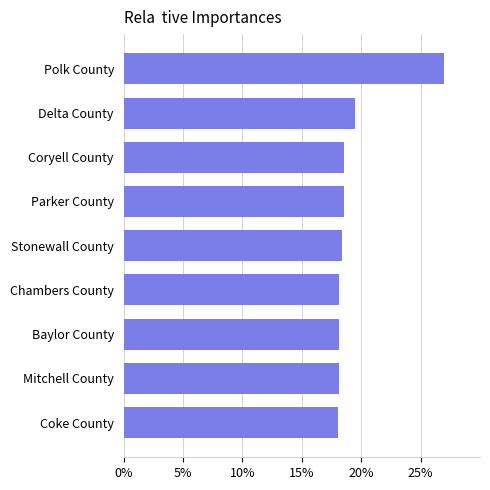

Where is the data nearest to the value 22?

Delta County